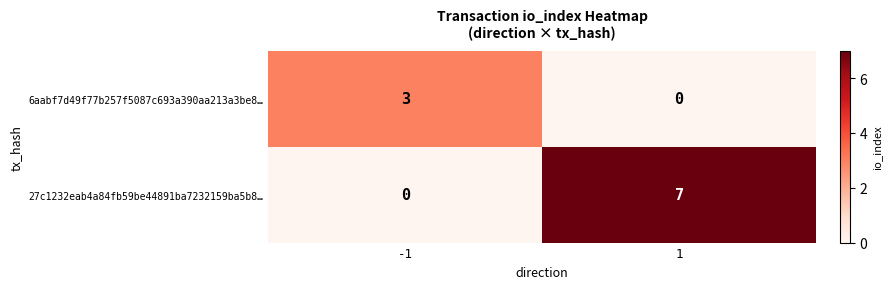

Reading right to left, what are all the values shown in this chart?

6aabf7d49f77b257f5087c693a390aa213a3be8…: 0	3
27c1232eab4a84fb59be44891ba7232159ba5b8…: 7	0